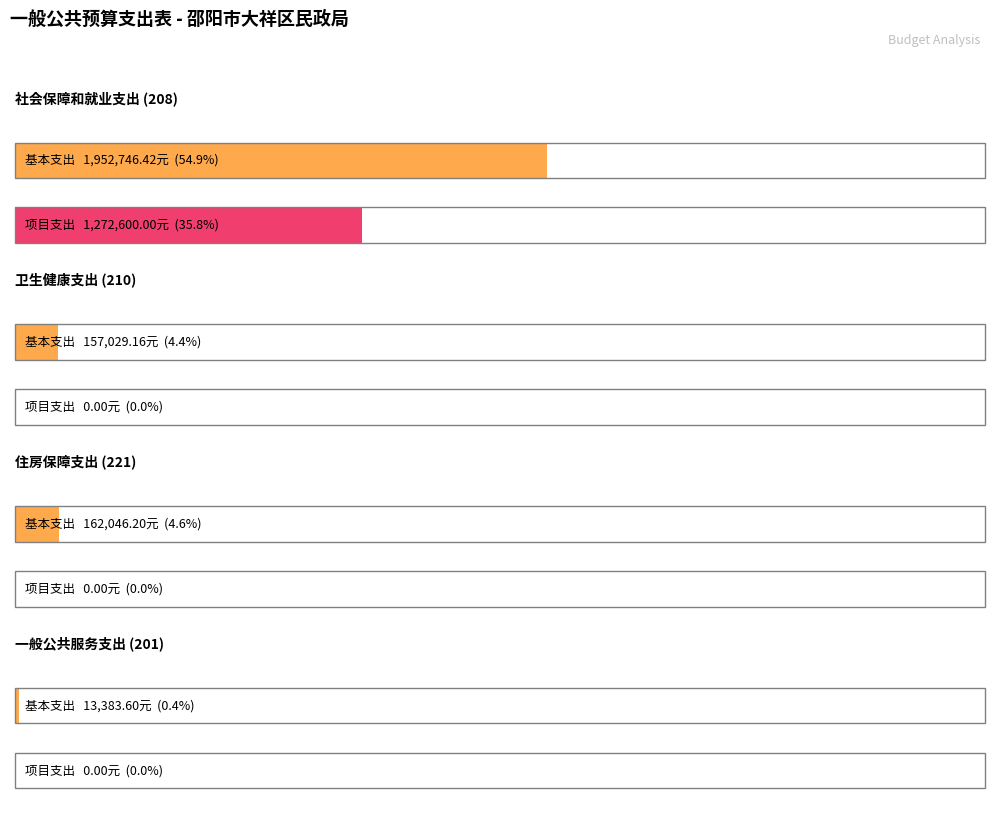

What is the highest value of the 基本支出 series?

1952746.4